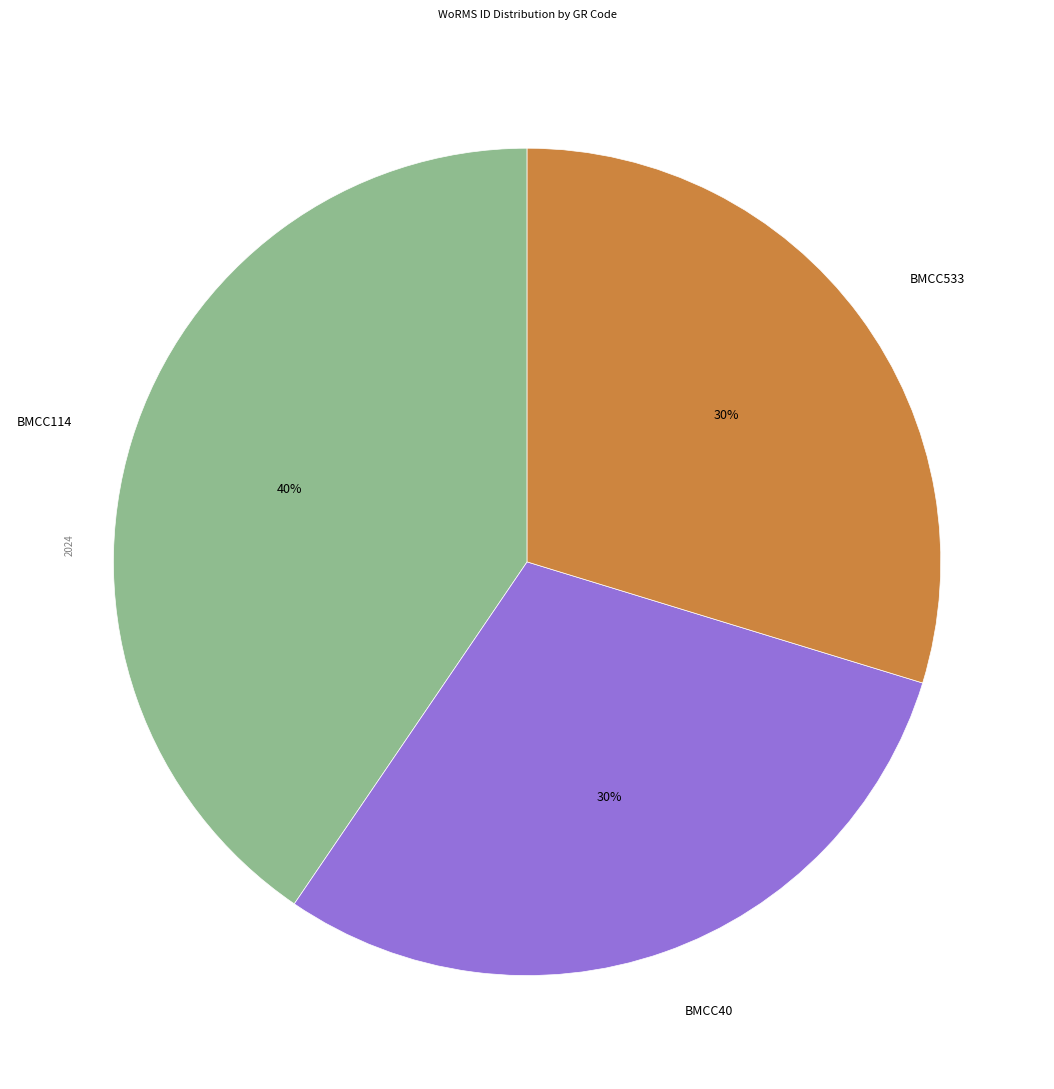

Which has a higher value, BMCC40 or BMCC114?

BMCC114